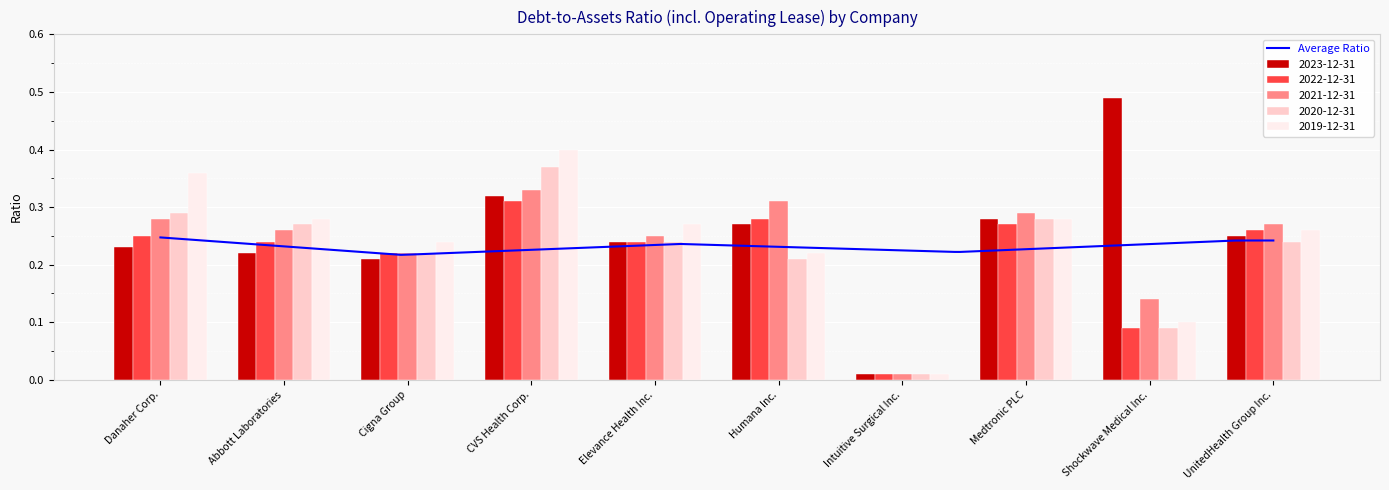

Is it true that 2023-12-31 equals 0.4 at Medtronic PLC?

False